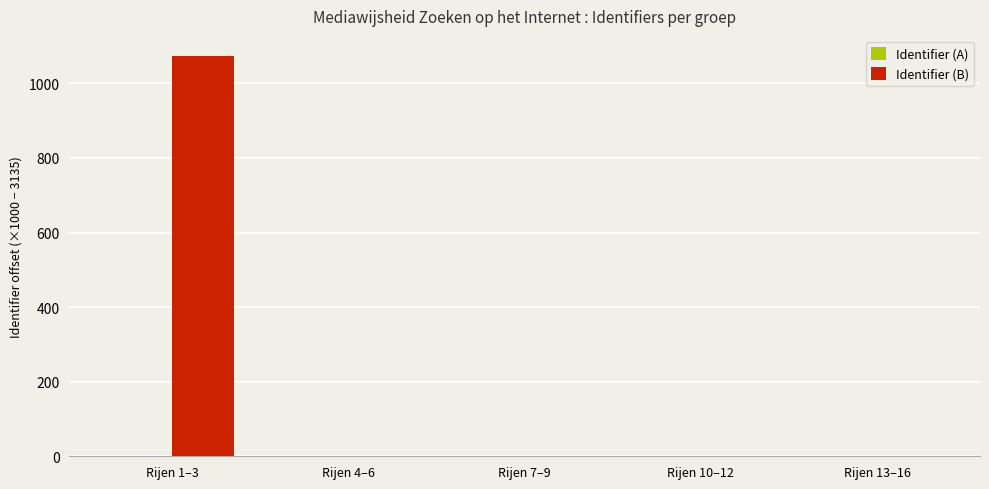

What is the total value across all series at Rijen 10–12?

2.0